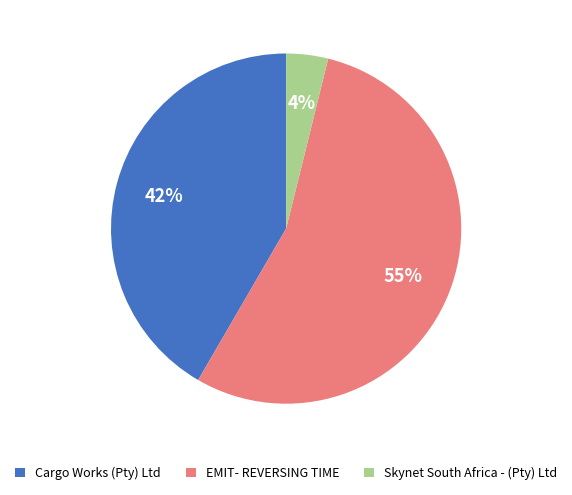

To the nearest percent, what portion does Skynet South Africa - (Pty) Ltd represent?

4%